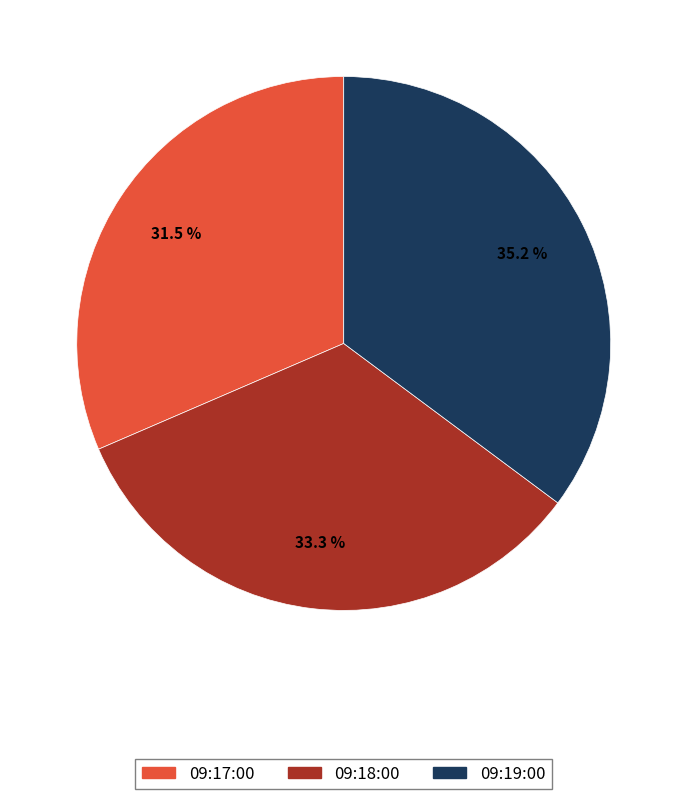

What is the largest slice in the pie chart?

09:19:00